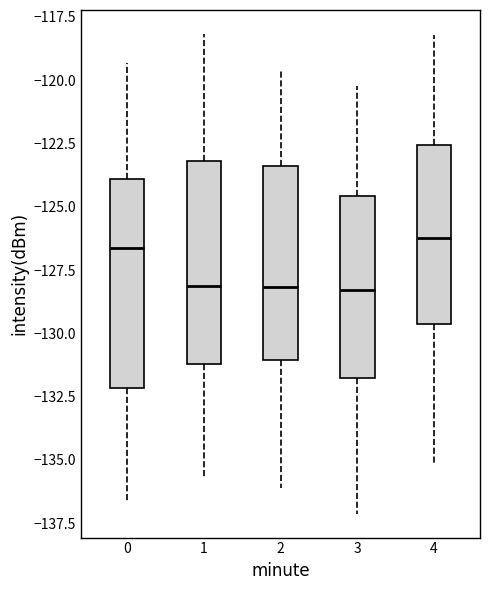

Reading left to right, transcribe this box plot: for each box, give where its median line is, the range the box spans, and where its two whiskers end, as read against the y-axis. The values are not printed on the chart, so give them approximately, as read against the axis.

0: median -126.5, box -132.0 to -124.0, whiskers -136.5 to -119.5
1: median -128.0, box -131.0 to -123.0, whiskers -135.5 to -118.0
2: median -128.0, box -131.0 to -123.5, whiskers -136.0 to -119.5
3: median -128.5, box -132.0 to -124.5, whiskers -137.0 to -120.0
4: median -126.0, box -129.5 to -122.5, whiskers -135.0 to -118.0